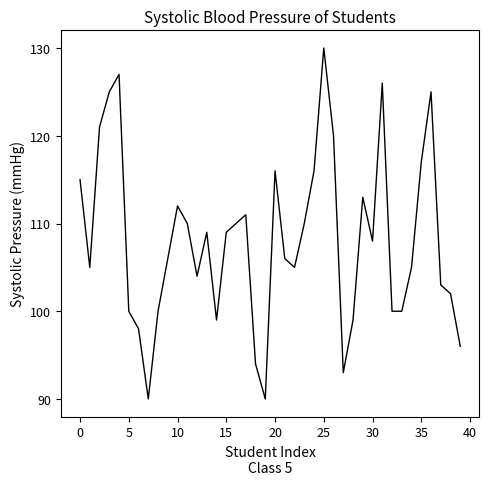

What is the difference between the maximum and minimum values?

40